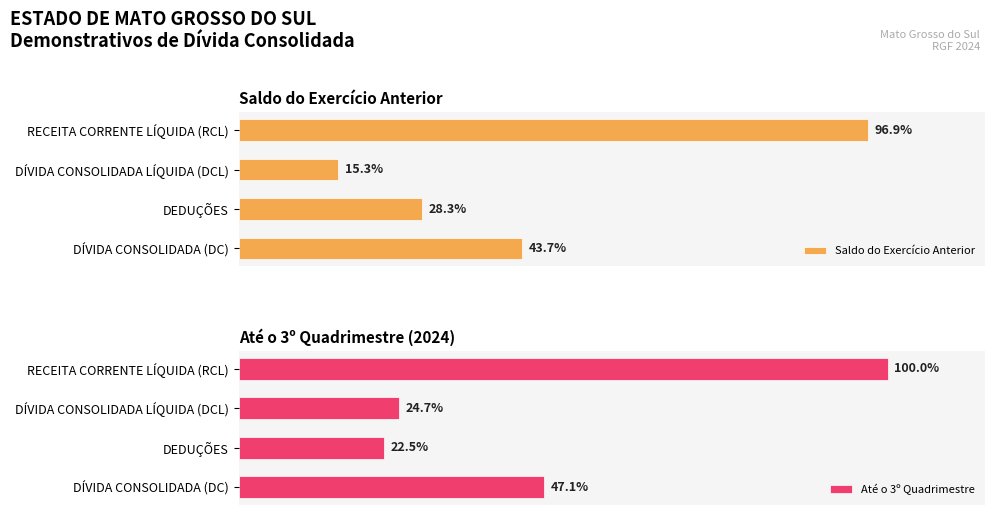

At how many categories does at least one series exceed 18078637321?

1